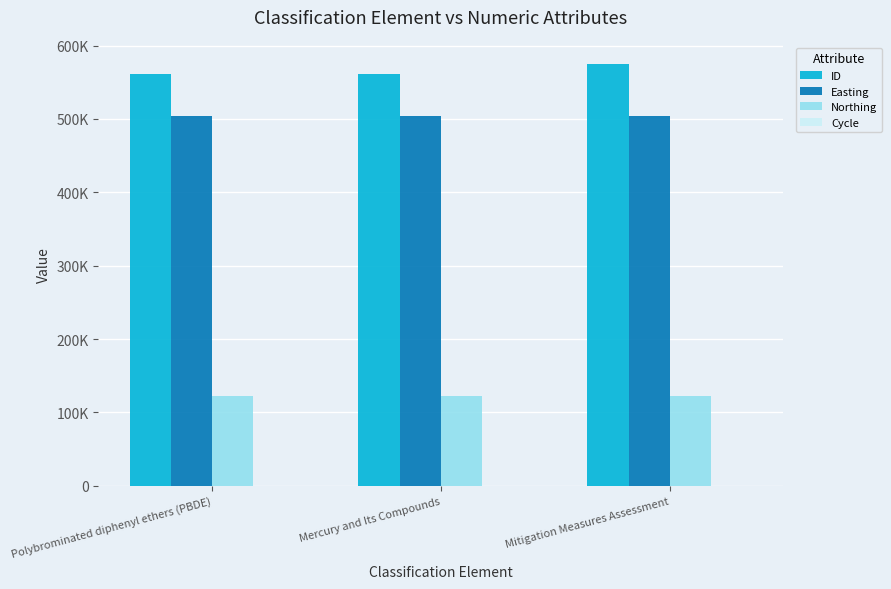

Are the bars horizontal?

No